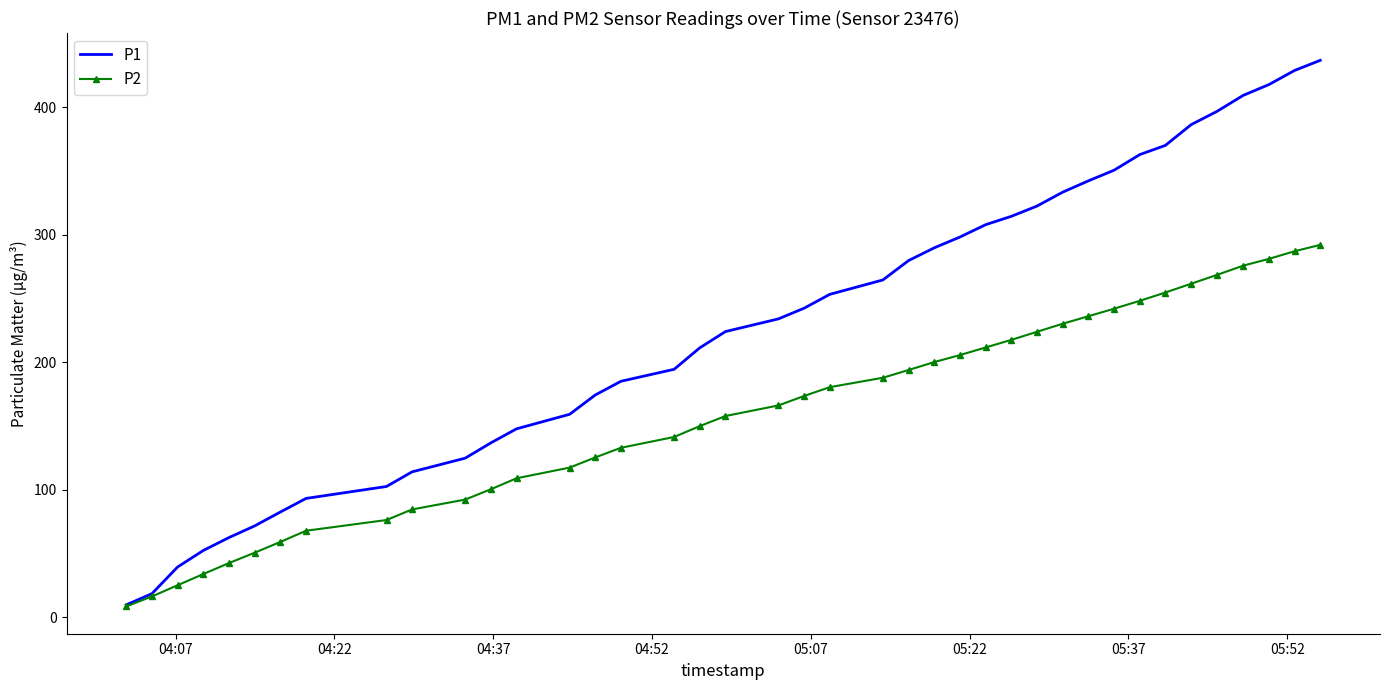

Which series has the largest total across all categories?

P1